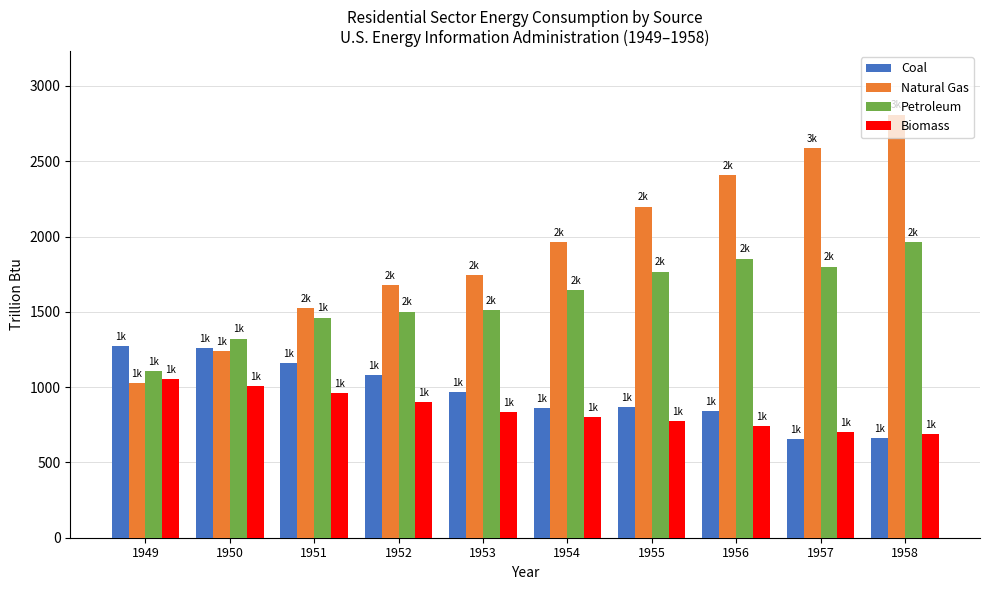

What is the approximate value of Biomass at 1956?

738.7